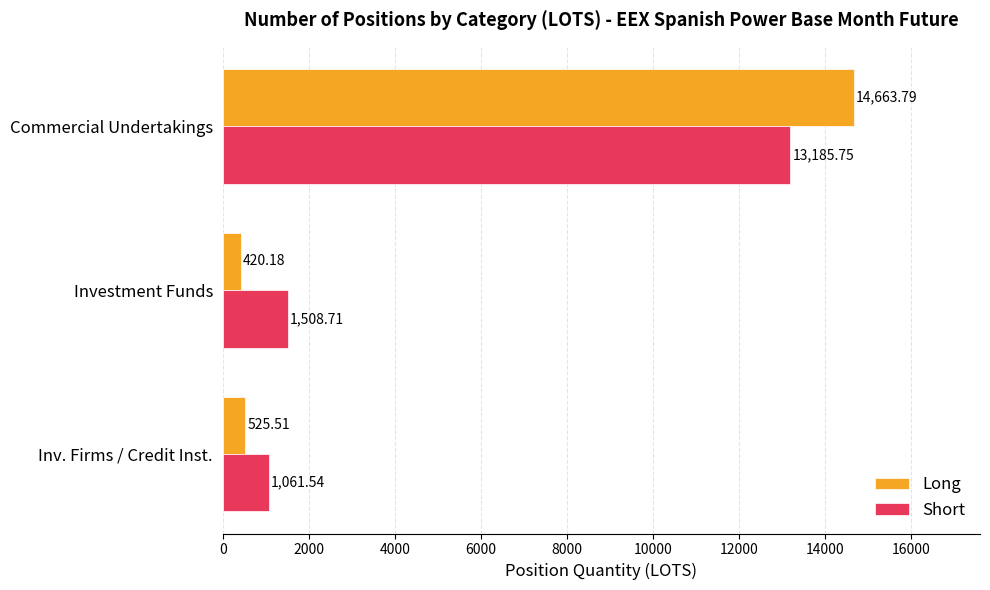

What are all the series names shown in the legend?

Long, Short